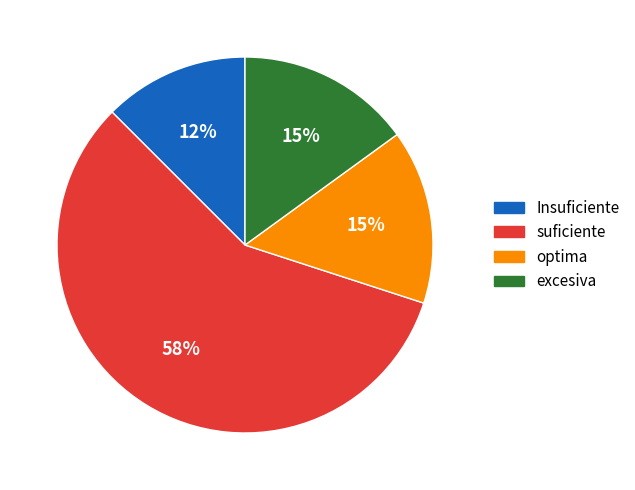

Is there any slice that represents more than half of the pie?

Yes